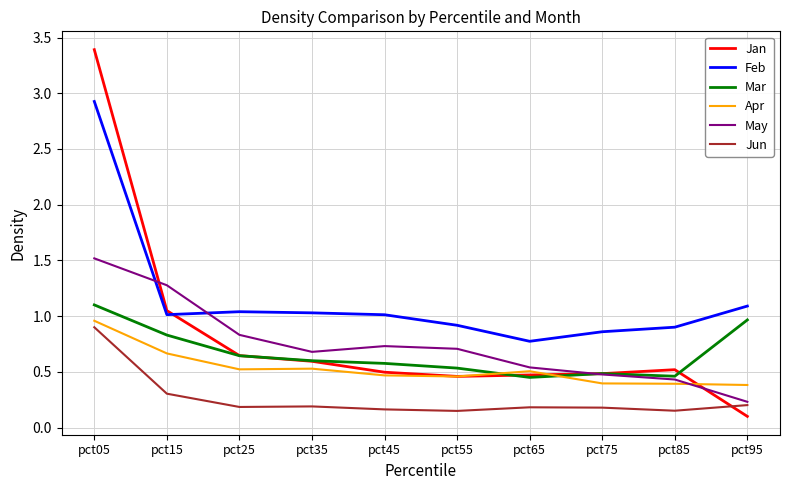

Read the May value at pct85.

0.4